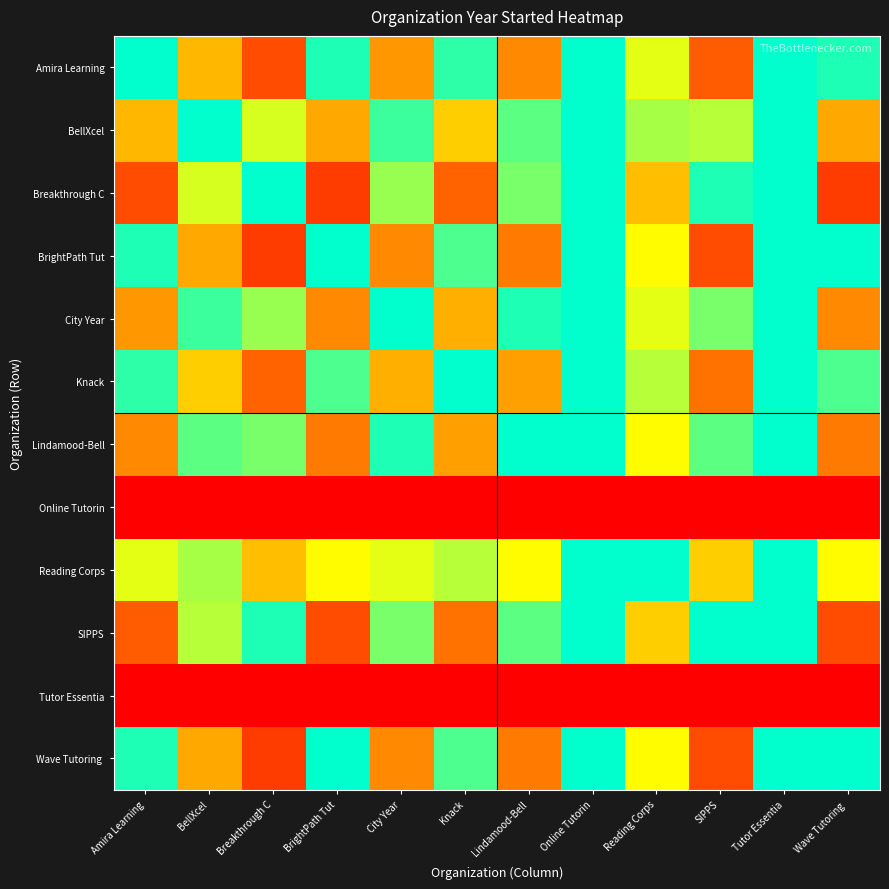

At how many categories does at least one series exceed 0?

12